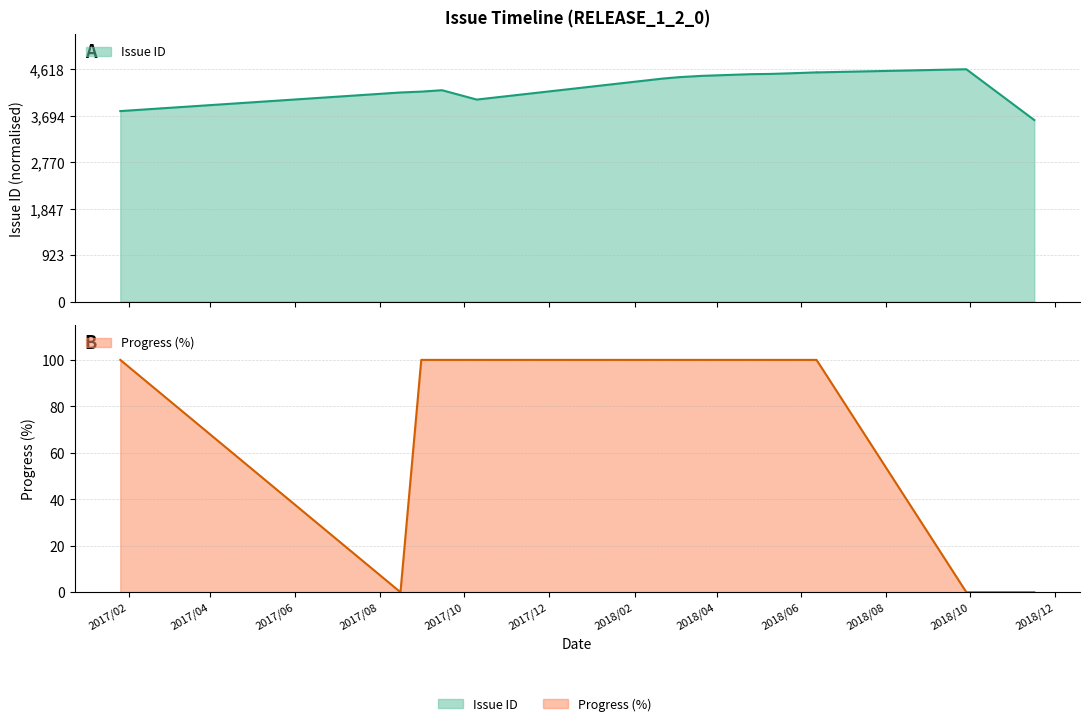

True or false: Progress has more than 1 points higher than both neighbors.

False